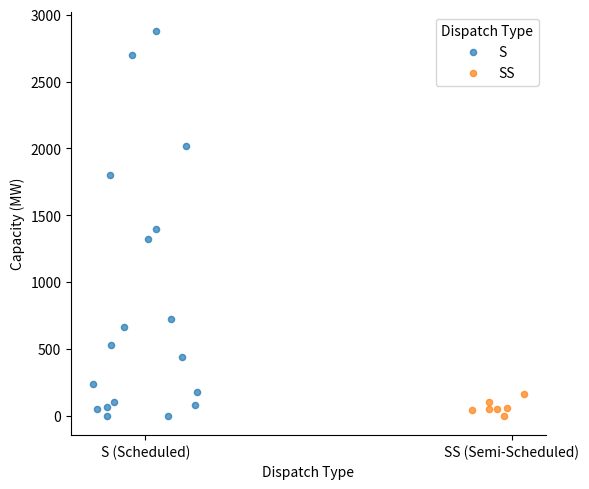

Which series has the widest spread of Y values?

S